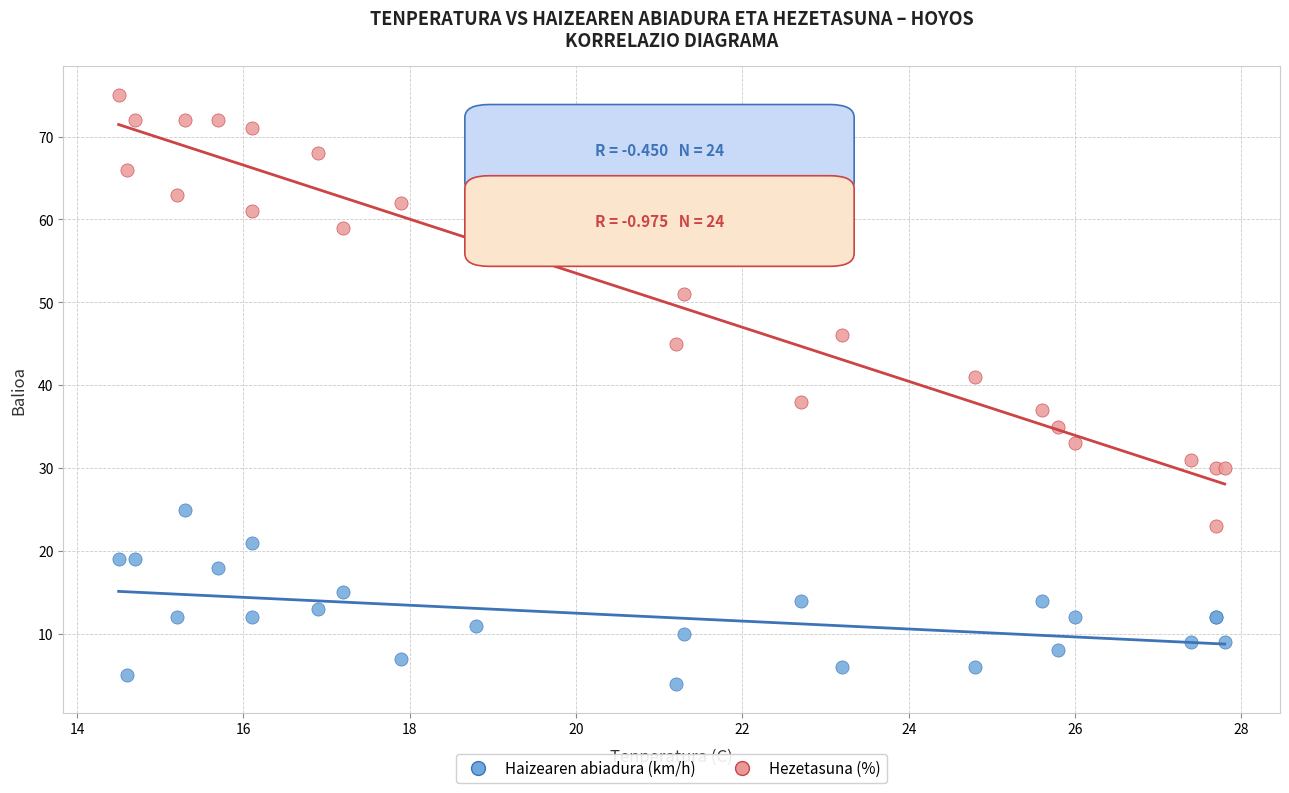

Across all series, what Y value is closest to 39?

38